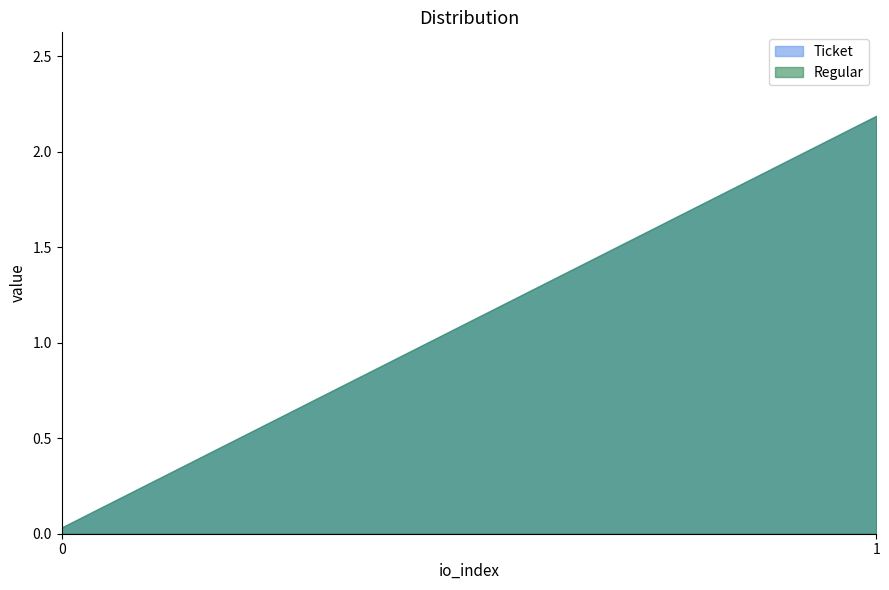

The value of Ticket at 0 is 0.0. True or false?

True